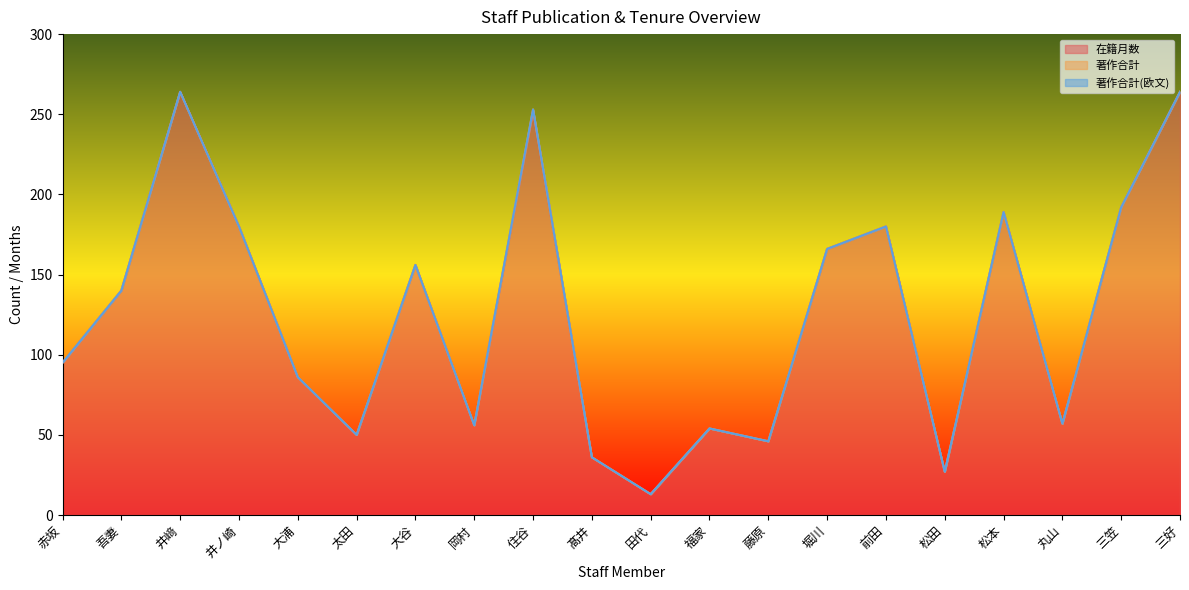

What is the difference between the maximum and minimum values in the 著作合計 series?

1